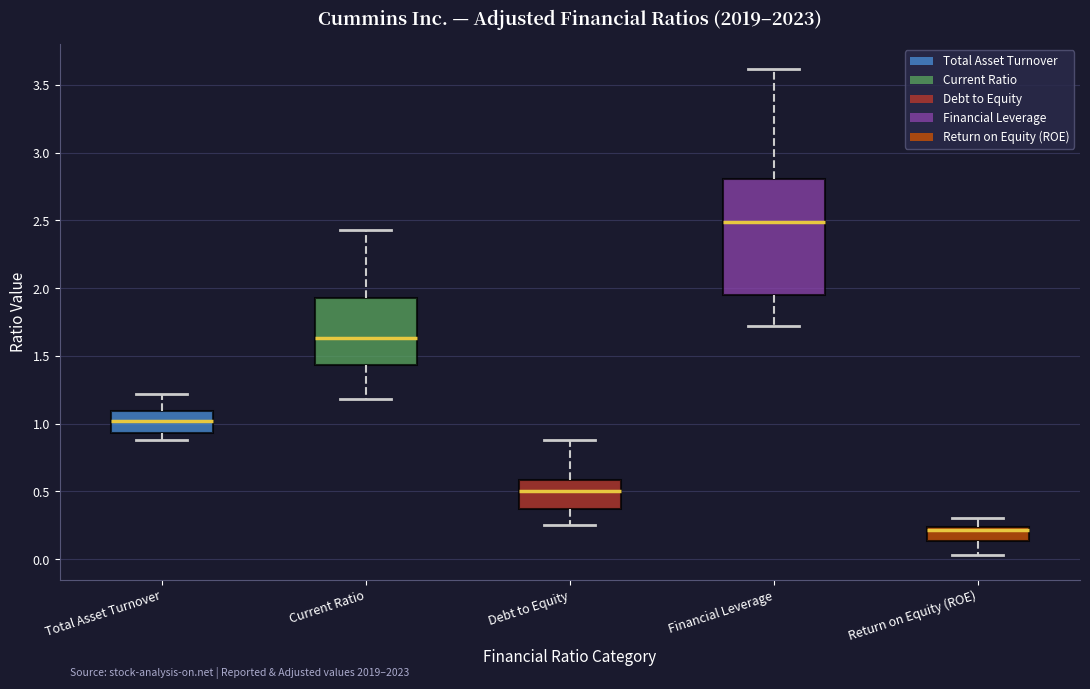

Where does the upper whisker of the box for Return on Equity (ROE) end on the y-axis? The values are not printed on the chart, so give them approximately, as read against the axis.

0.30